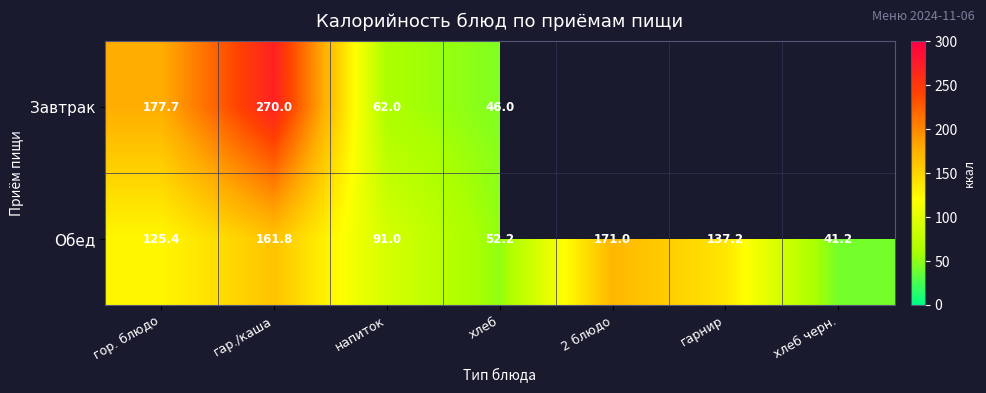

Between гар./каша and напиток, which series saw the biggest shift?

Завтрак